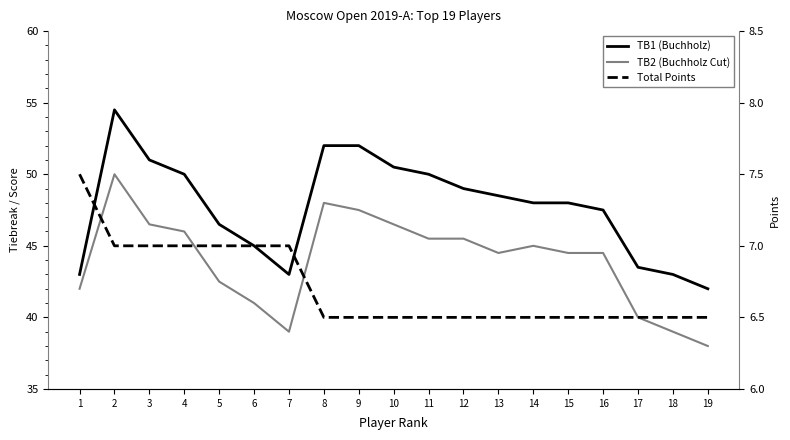

Count the number of data series in this chart.

3